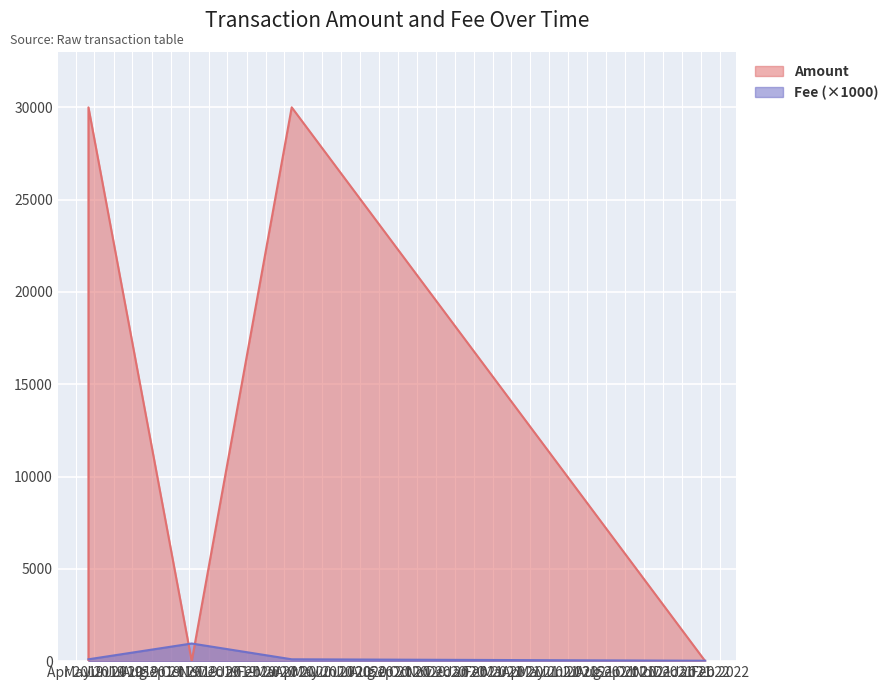

What is the spread (max minus min) of values at 2019-04-21 11:22:58?

95.0